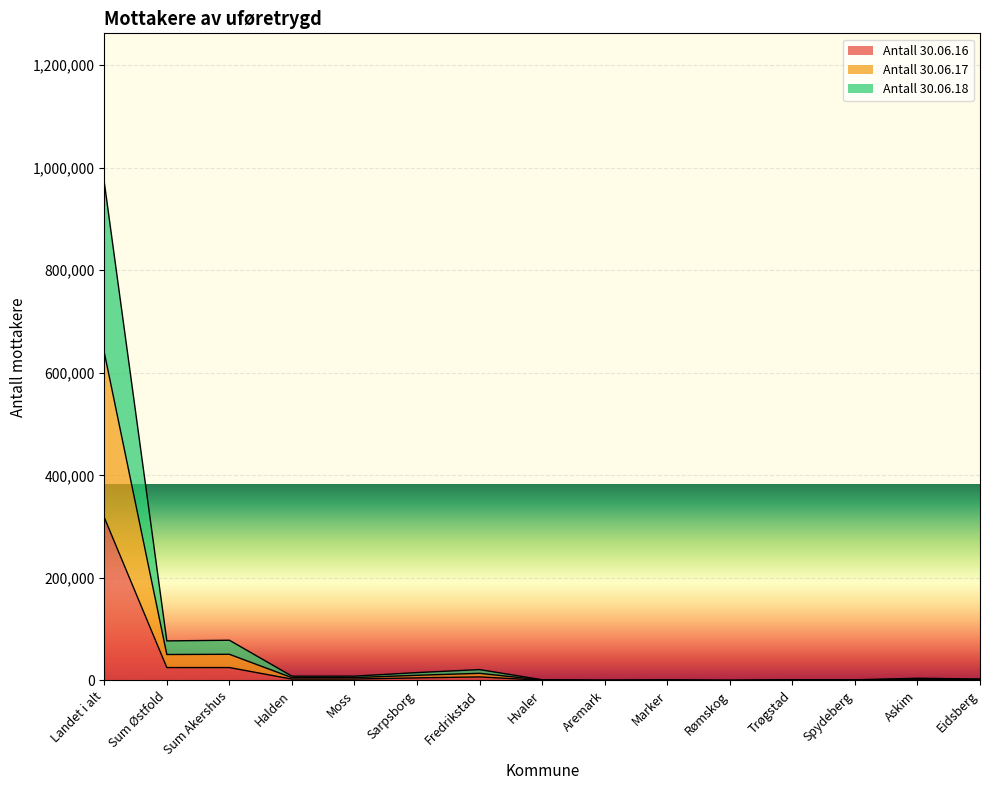

At which category does Antall 30.06.18 reach its first local valley?

Sum Østfold